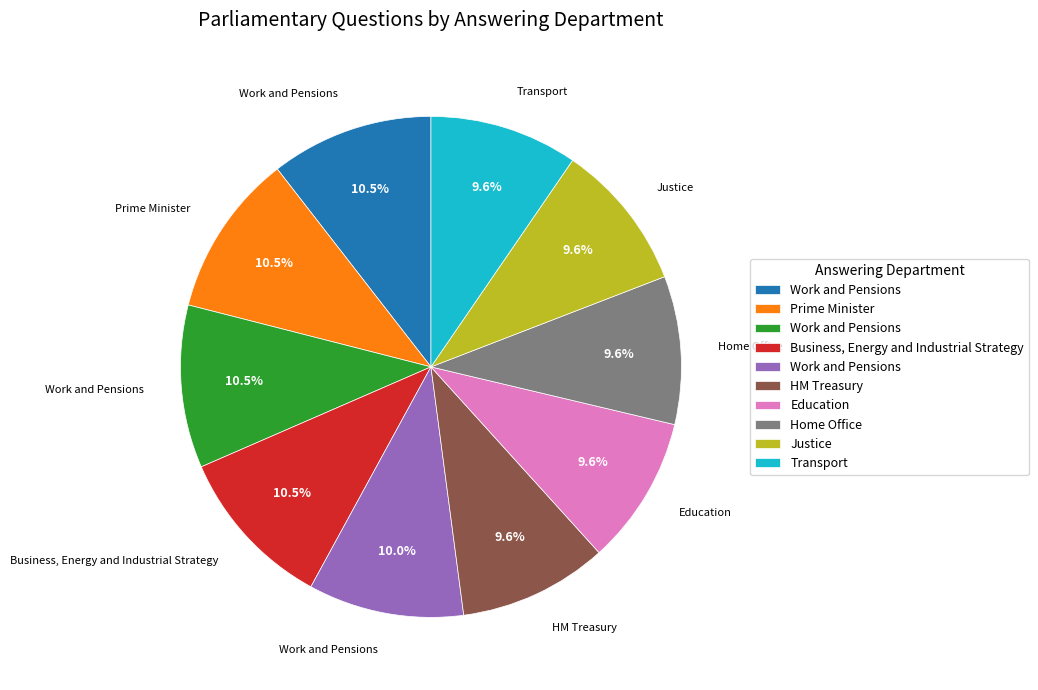

Is there any slice that represents more than half of the pie?

No